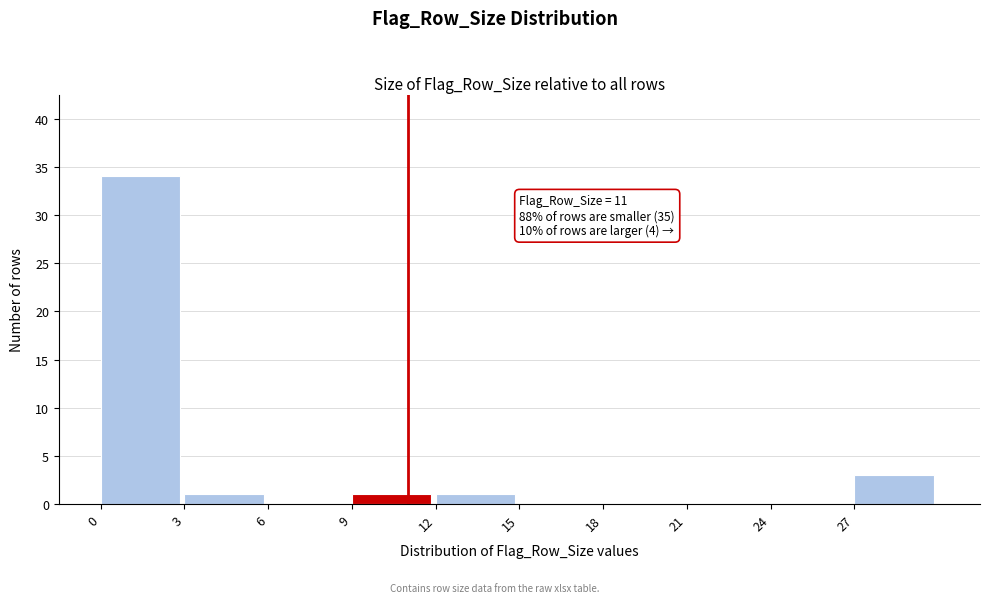

Which range on the x-axis has the tallest bar?

0 to 3